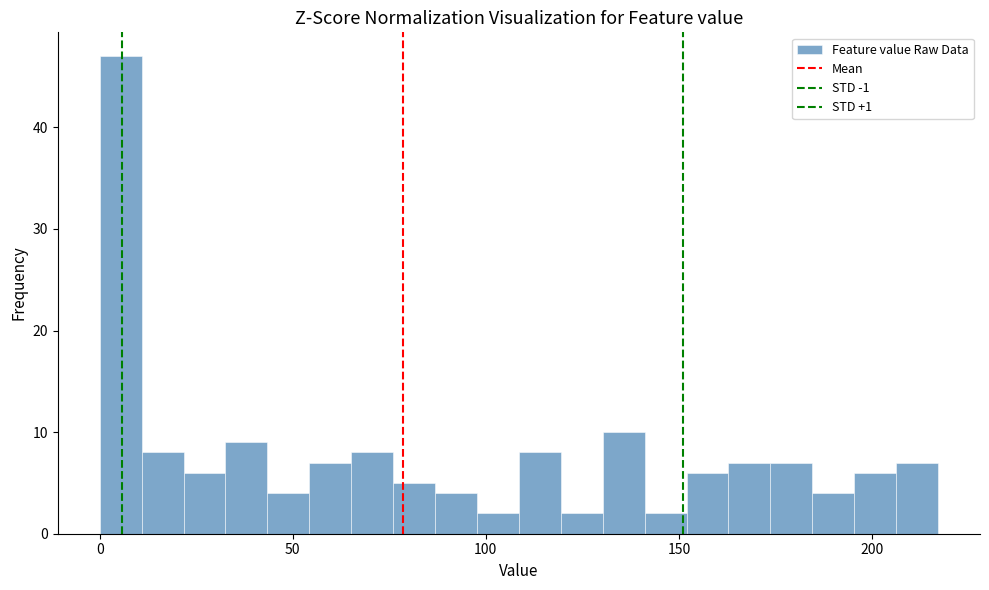

Around what value on the x-axis is the tallest bar? Give the approximate position of its centre, as read against the axis.

5